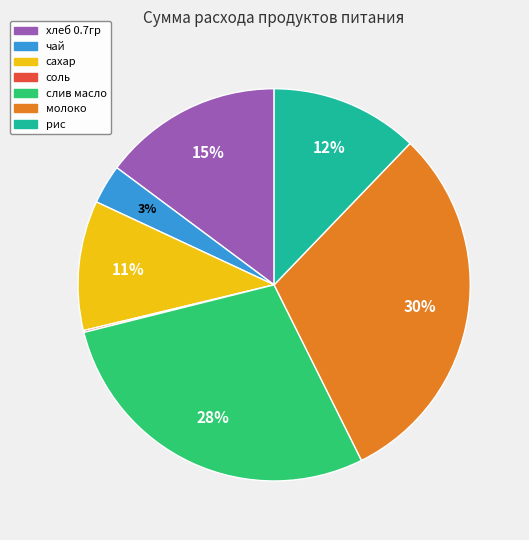

To the nearest percent, what is the difference between the largest and smallest slice percentages?

30%